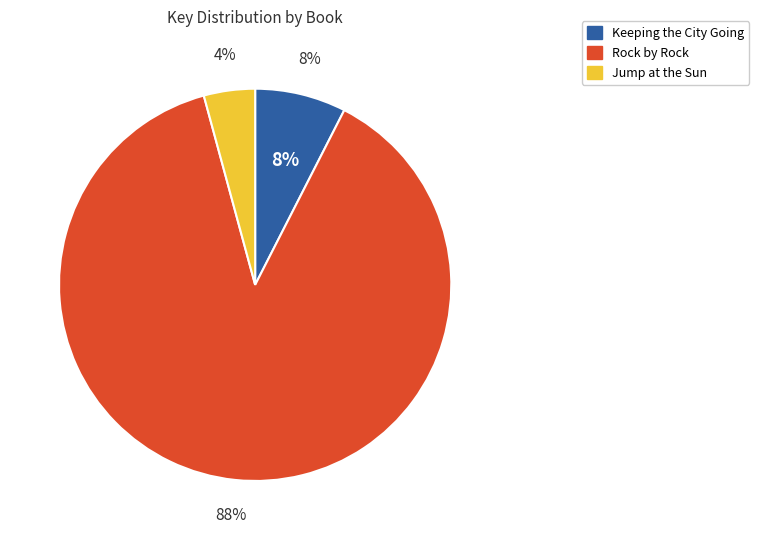

Which category has the biggest portion of the pie?

Rock by Rock